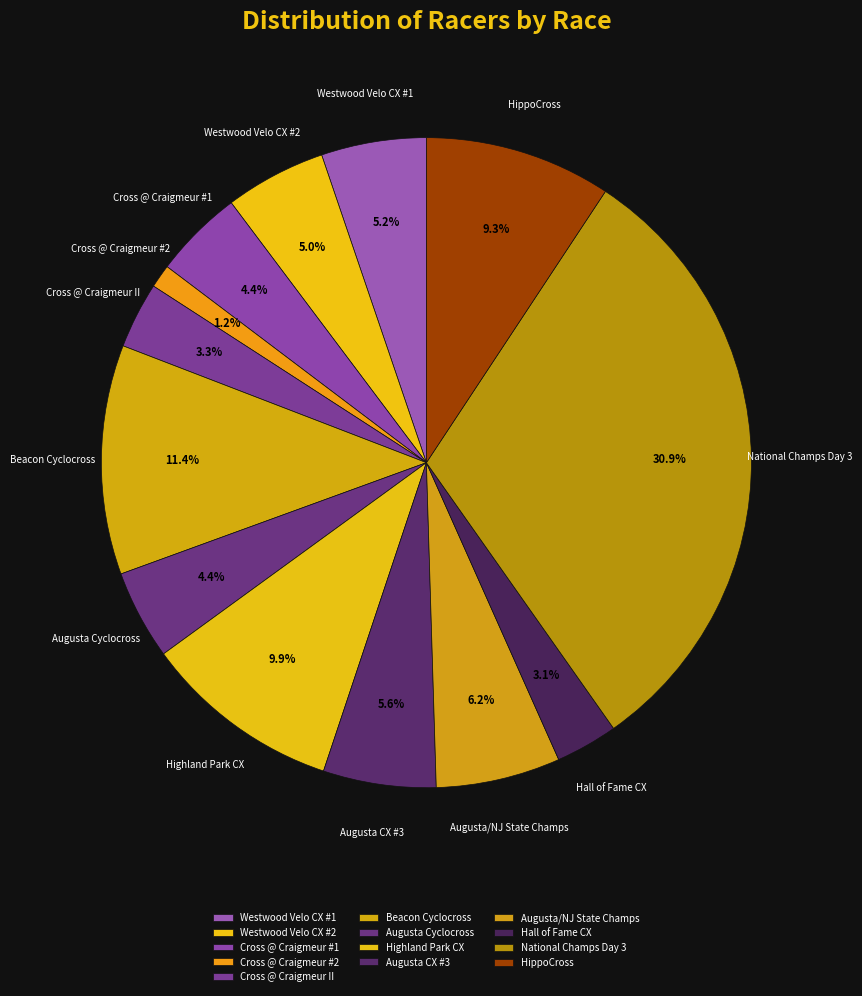

How many slices are in this pie chart?

13